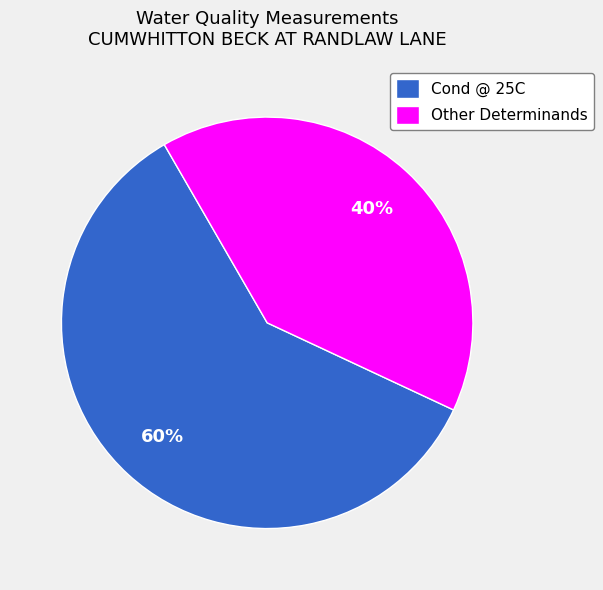

What percentage is the Other Determinands slice, to the nearest percent?

40%